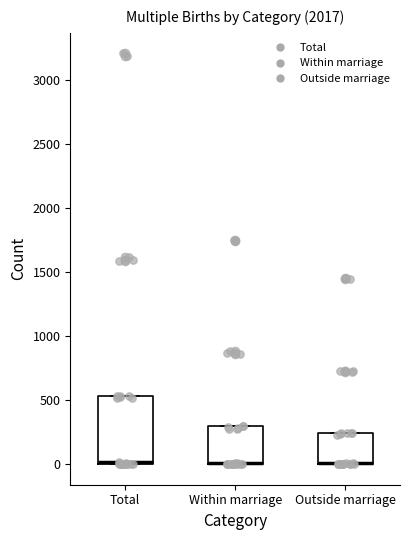

Reading left to right, read every box against the y-axis: the position of its median line, the range the box covers, and the ends of its whiskers. The values are not printed on the chart, so give them approximately, as read against the axis.

Total: median 0 (drawn on the box's lower edge), box 0 to 550, whiskers 0 to 550
Within marriage: median 0 (drawn on the box's lower edge), box 0 to 300, whiskers 0 to 300
Outside marriage: median 0 (drawn on the box's lower edge), box 0 to 250, whiskers 0 to 250